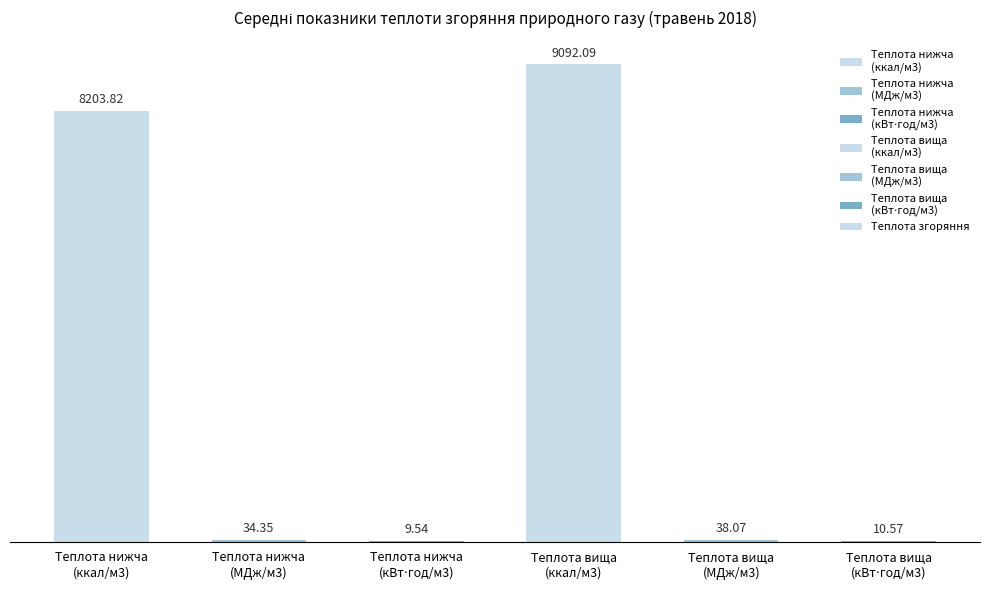

How many categories are shown in the chart?

6